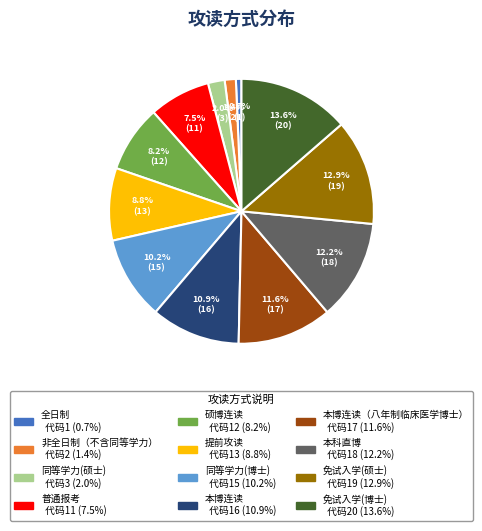

Is there any slice that represents more than half of the pie?

No